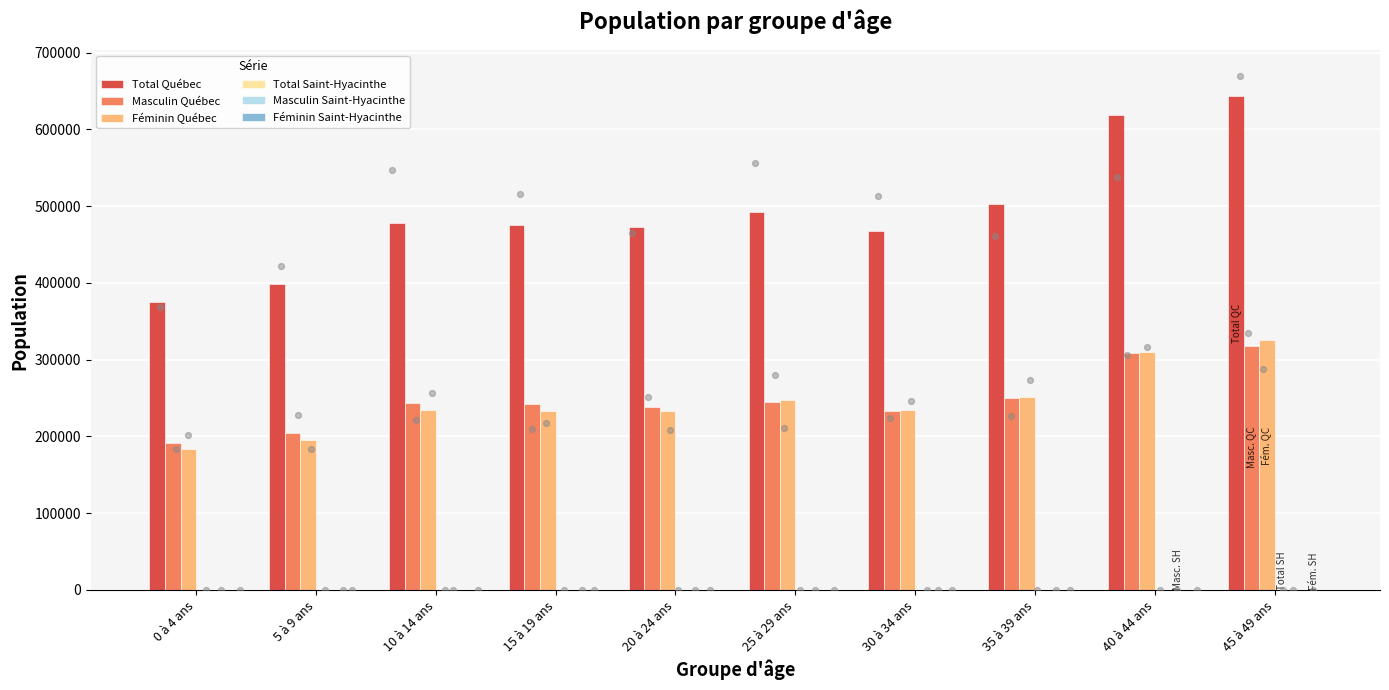

Which series has the widest spread of Y values?

Total Québec